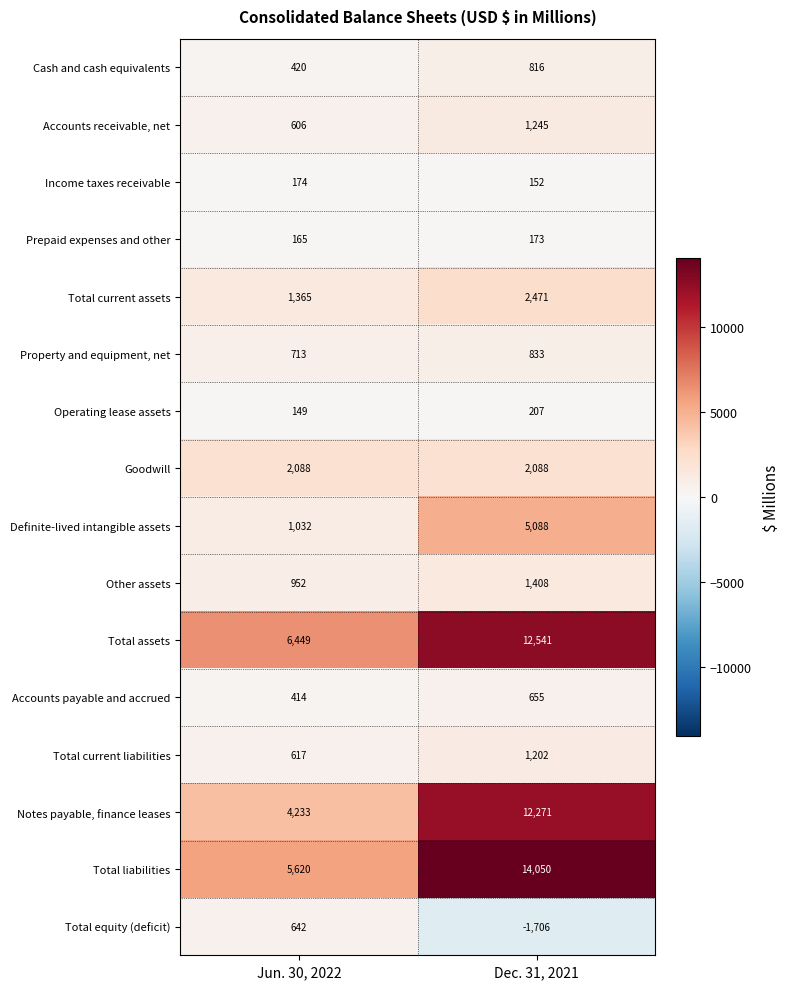

Rank the categories by Accounts payable and accrued value from lowest to highest.

Jun. 30, 2022, Dec. 31, 2021